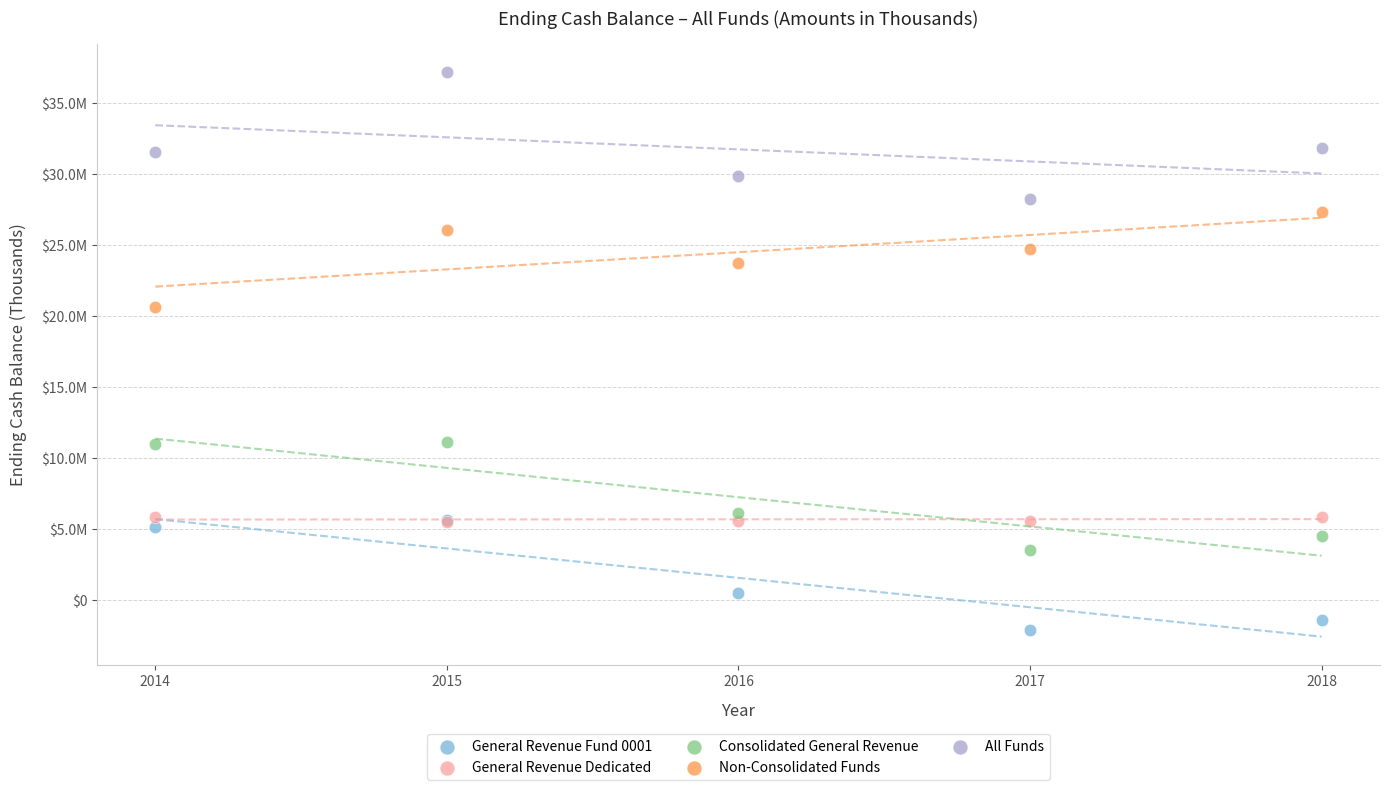

Which series reaches the maximum Y coordinate?

All Funds